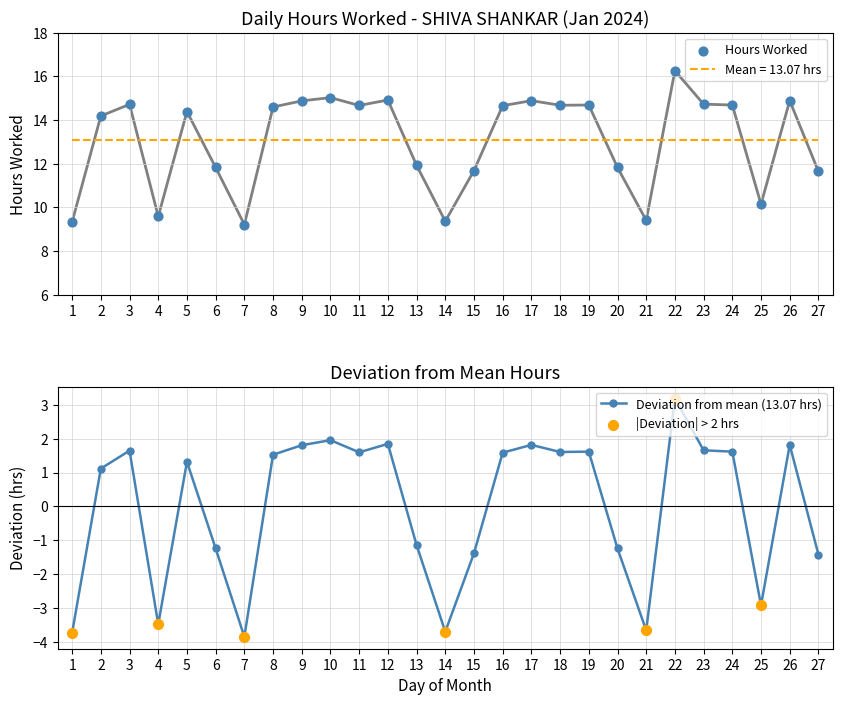

Between 21 and 14, which is larger?

21